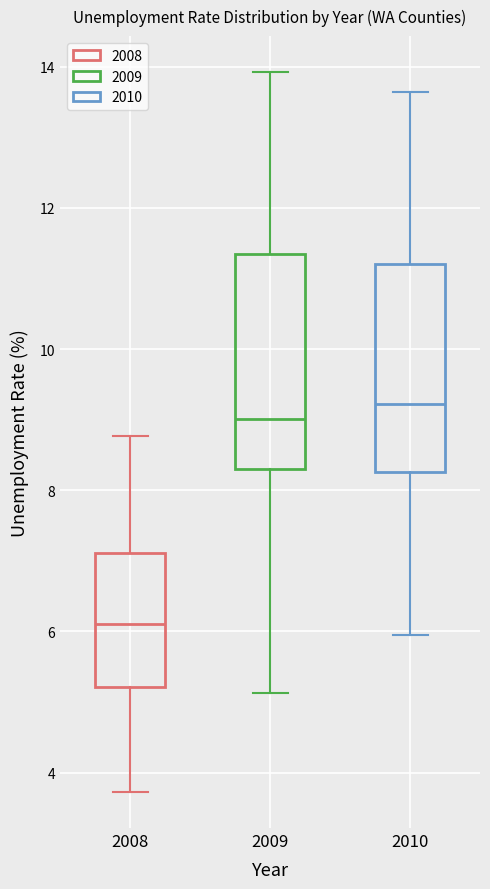

Where does the lower whisker of the box at x = 2010 end on the y-axis? The values are not printed on the chart, so give them approximately, as read against the axis.

6.0